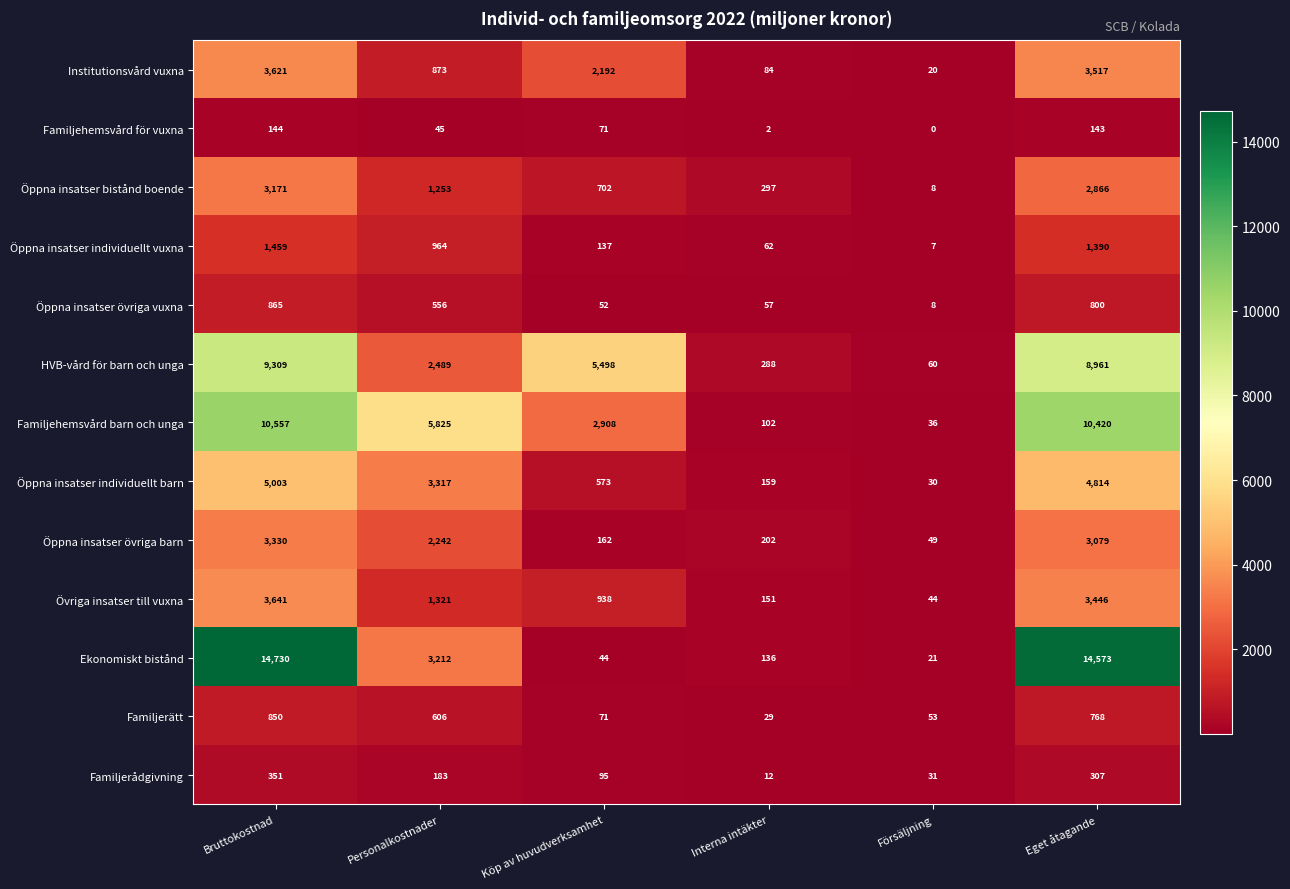

What is the minimum value shown in the chart?

0